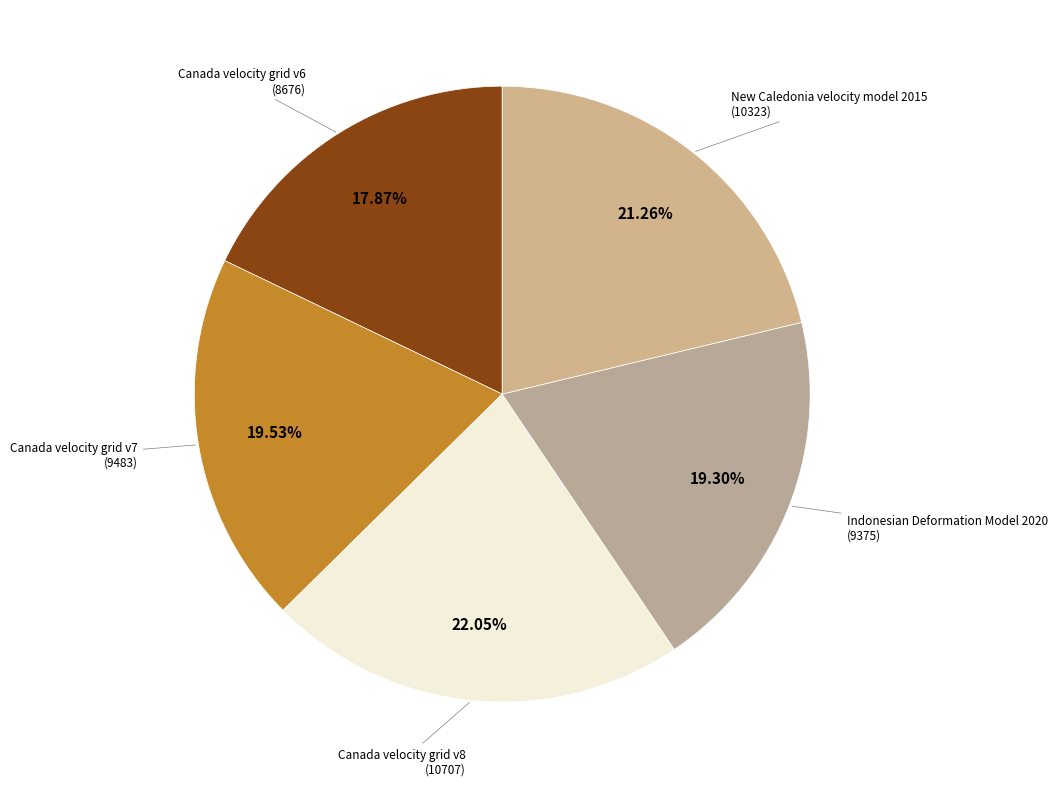

Does Canada velocity grid v8 account for over 50% of the chart?

No